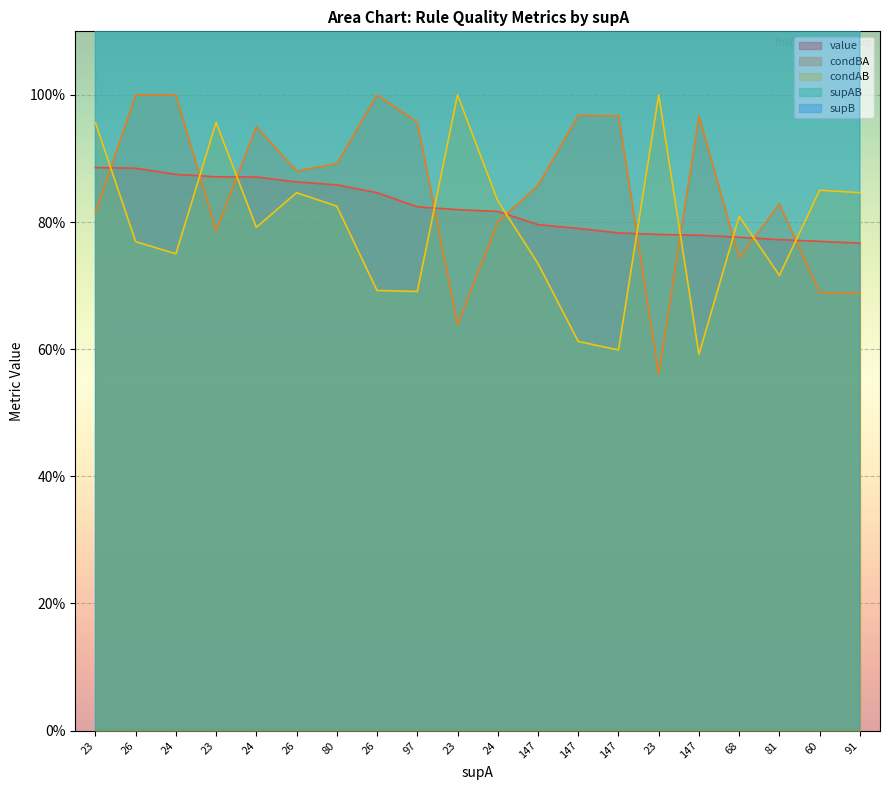

Which series has the widest spread of values?

supB